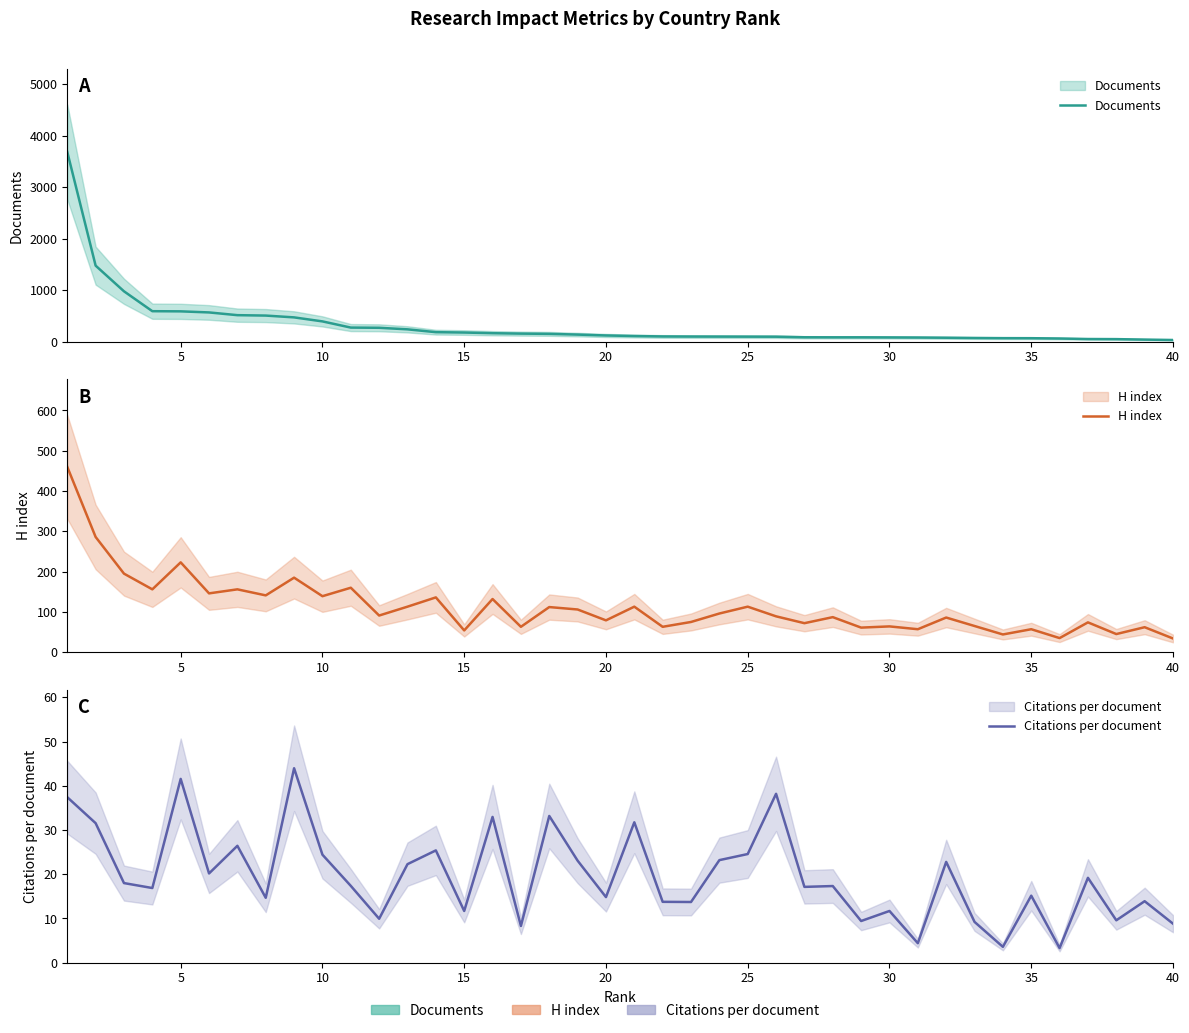

What are all the series names shown in the legend?

Documents, H index, Citations per document